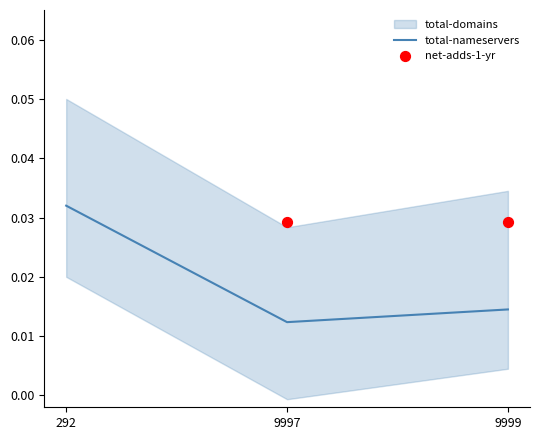

List the labels in order of total-nameservers value, smallest first.

9997, 9999, 292